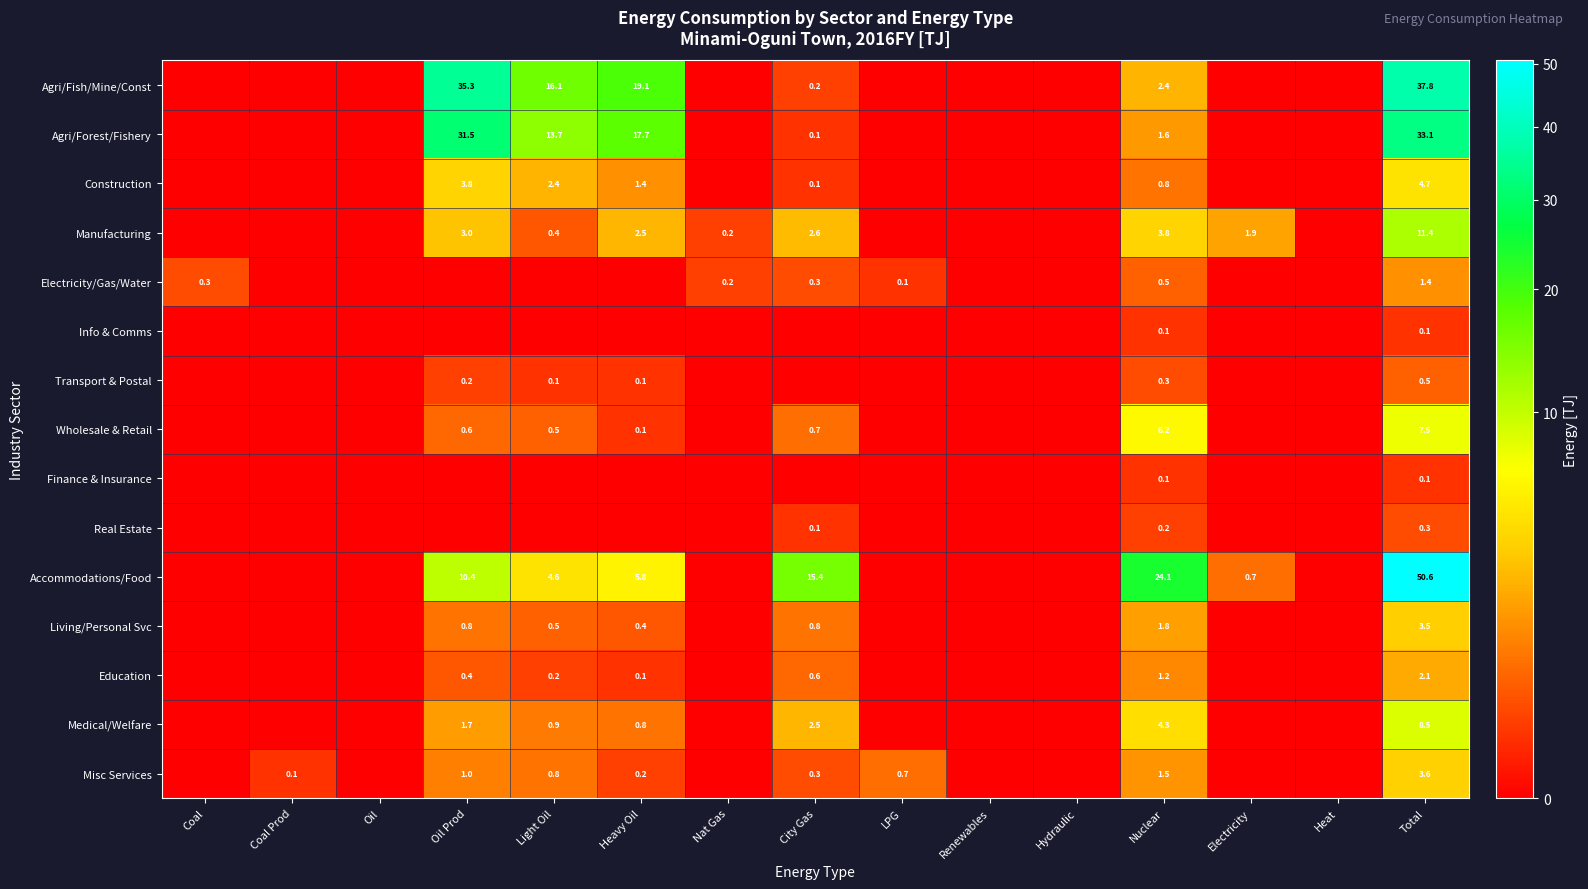

Which has a higher value, Nat Gas or Oil?

Nat Gas